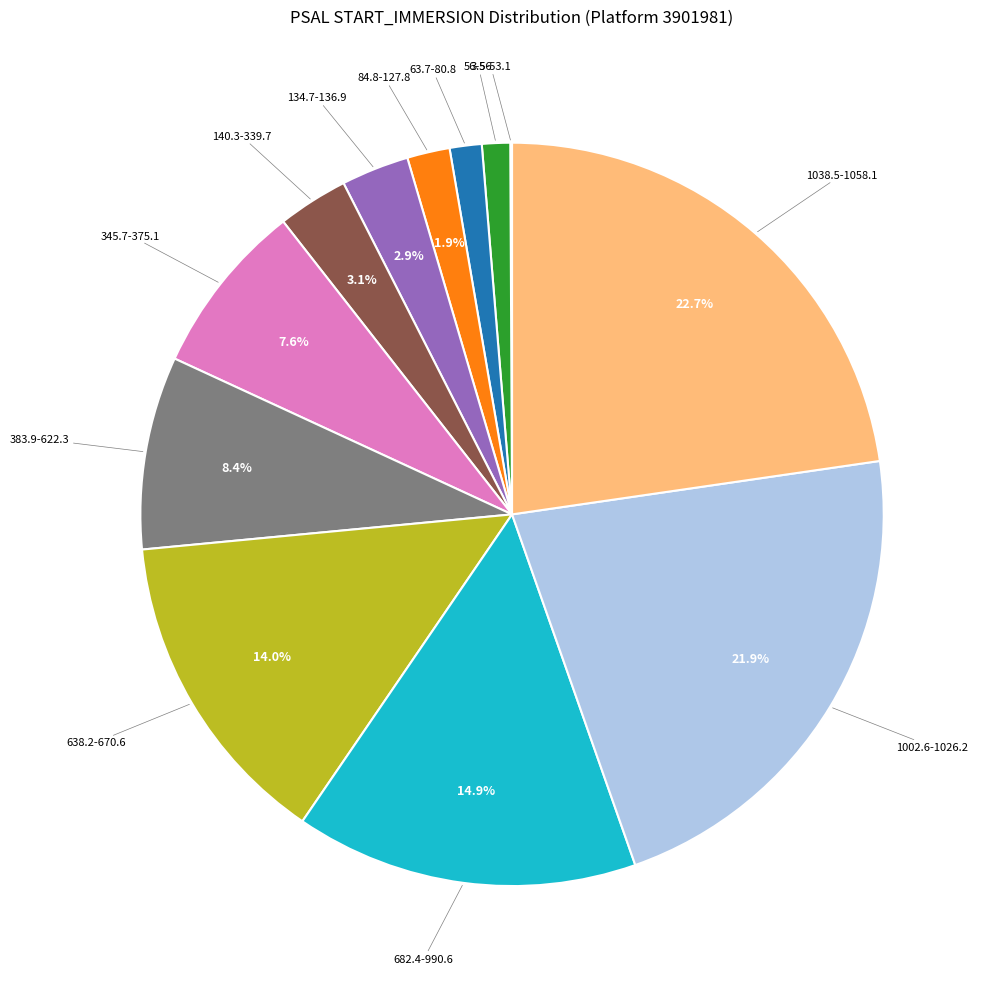

Is there a majority slice in this chart?

No